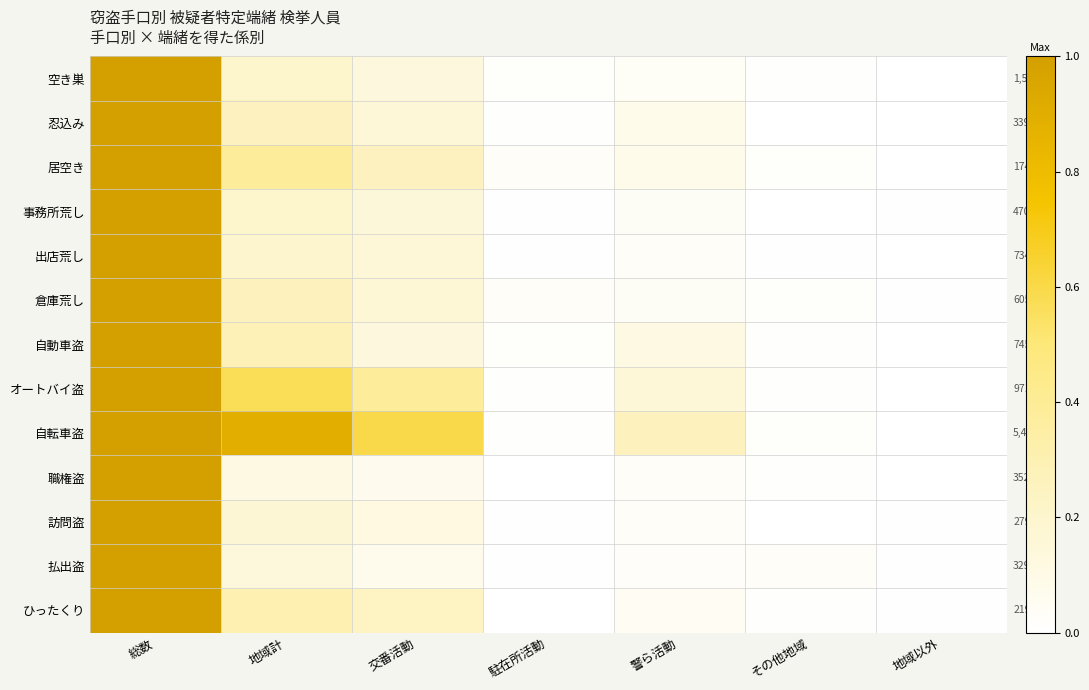

What is the maximum value for 訪問盗?

1.0